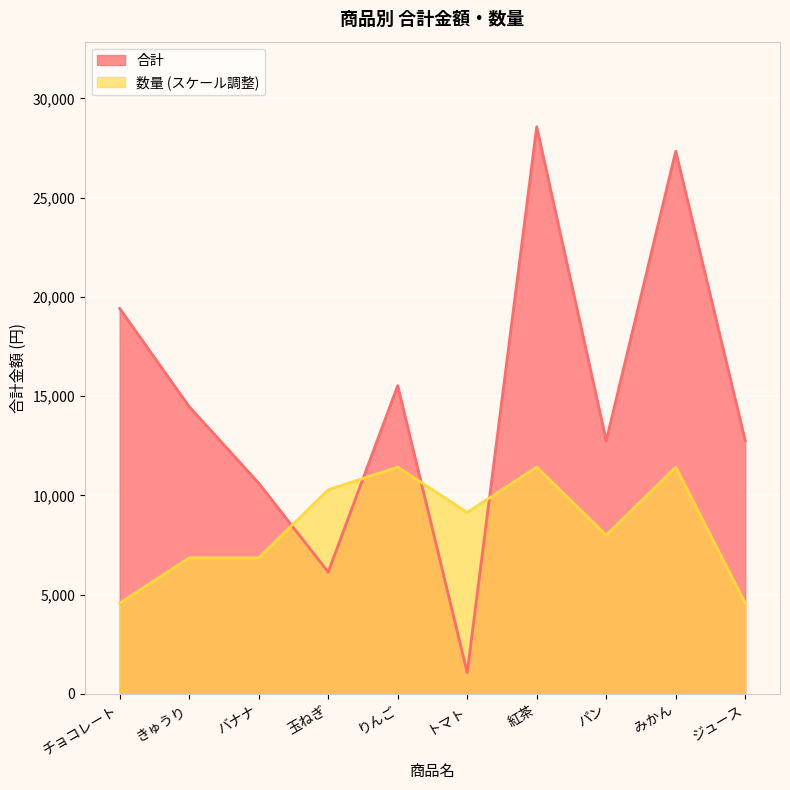

What is the lowest value of the 合計 series?

1072.0